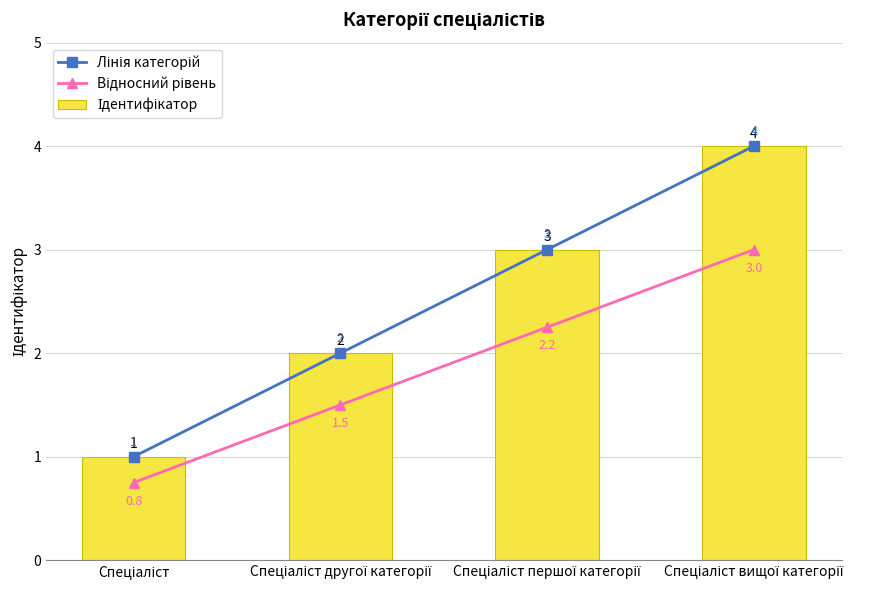

Which series has the largest total across all categories?

Лінія категорій